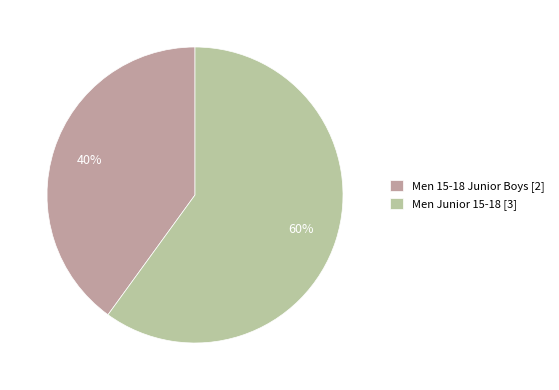

Which category accounts for the majority?

Men Junior 15-18